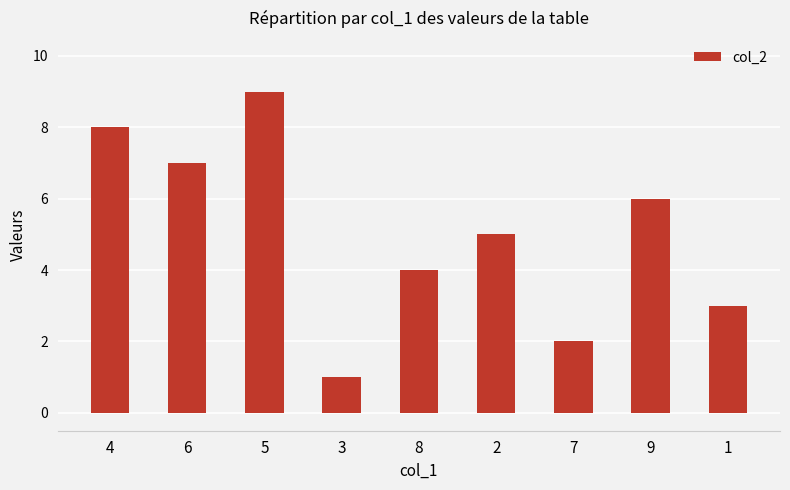

What is the average value?

5